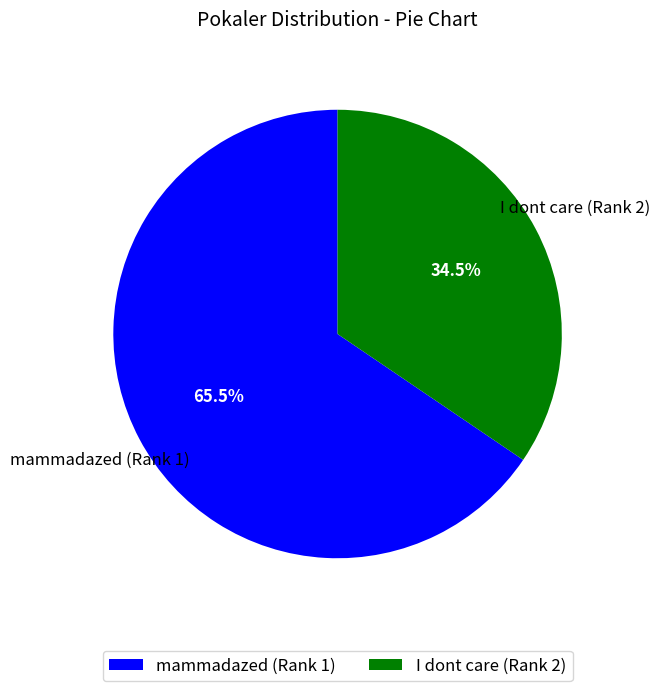

Does mammadazed (Rank 1) represent more than half of the total?

Yes